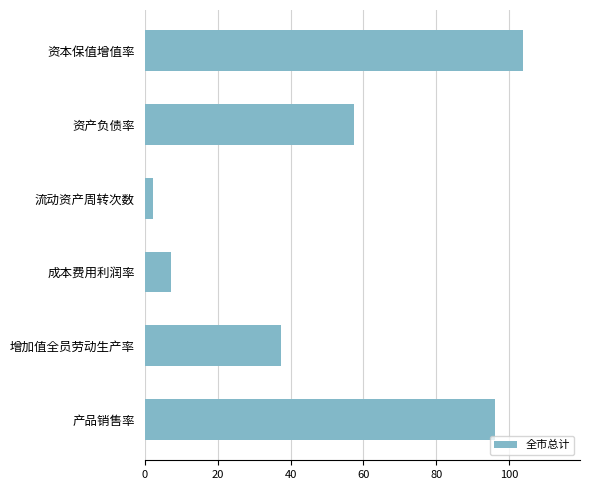

Approximately how many times larger is the value at 资产负债率 compared to 增加值全员劳动生产率?

1.5